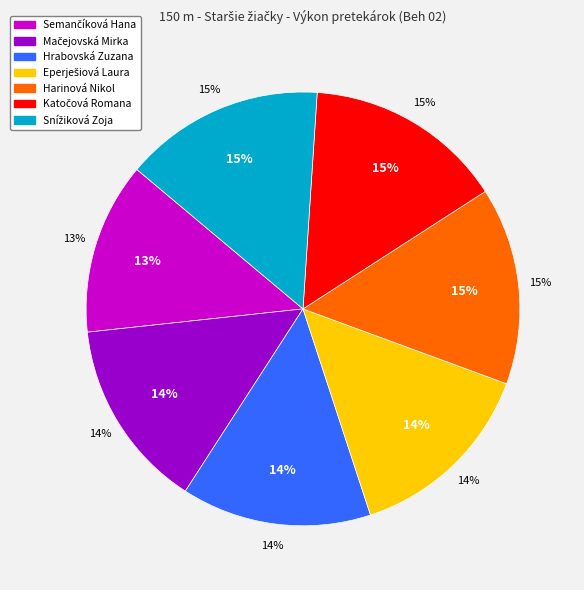

Which has a higher value, Harinová Nikol or Eperješiová Laura?

Harinová Nikol